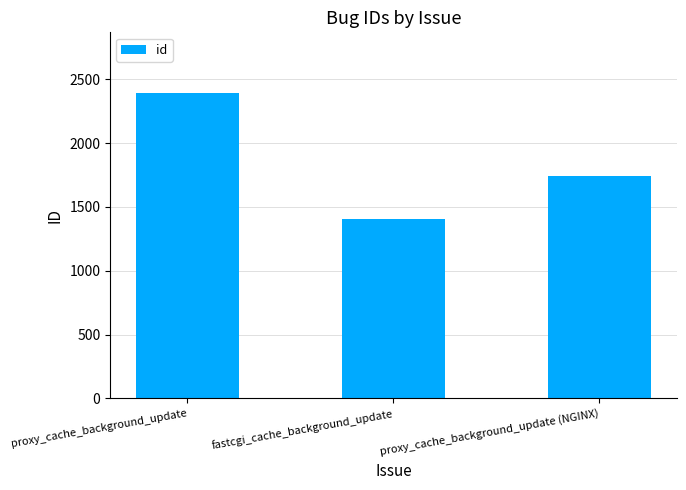

What value does the data have at proxy_cache_background_update?

2389